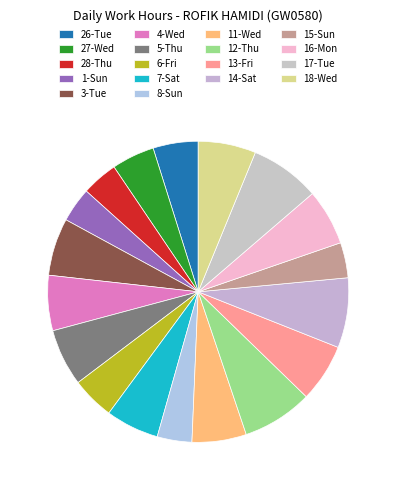

How many slices are in this pie chart?

18